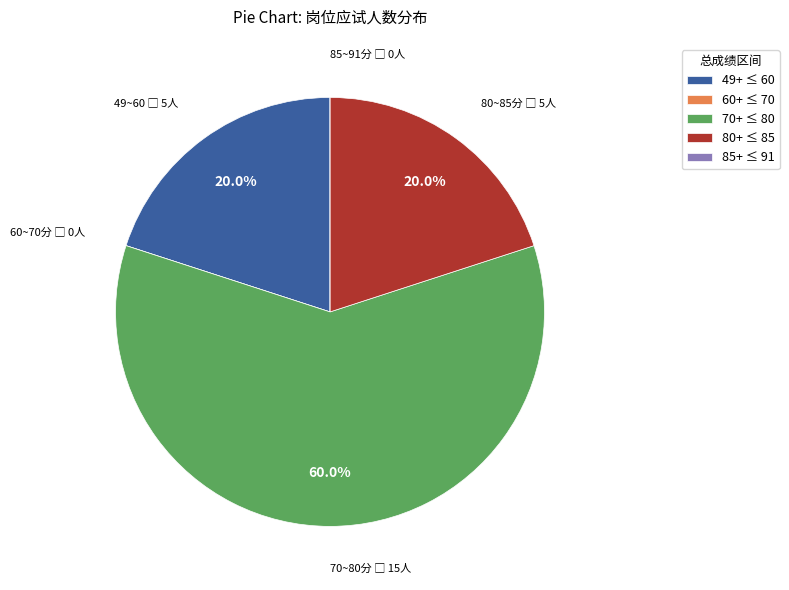

What is the largest slice in the pie chart?

70+ ≤ 80